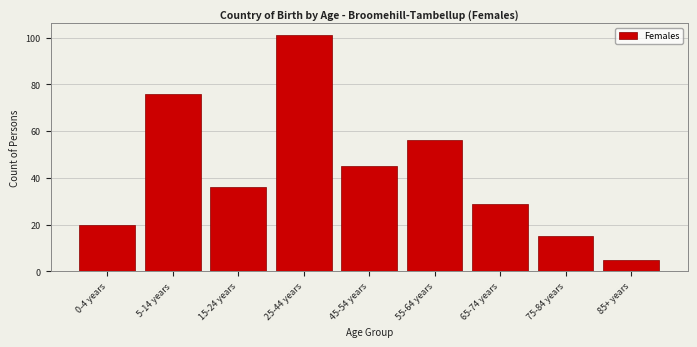

Reading left to right, what are all the values shown in this chart?

20	76	36	101	45	56	29	15	5